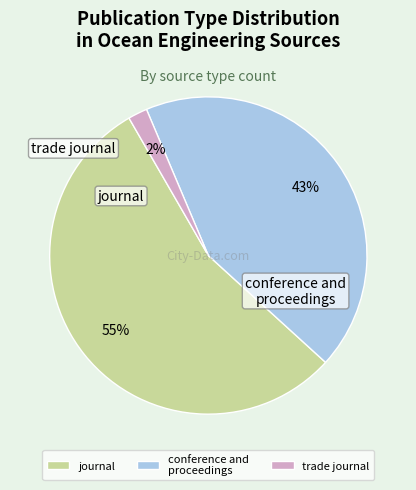

True or false: journal accounts for 63% of the total.

False